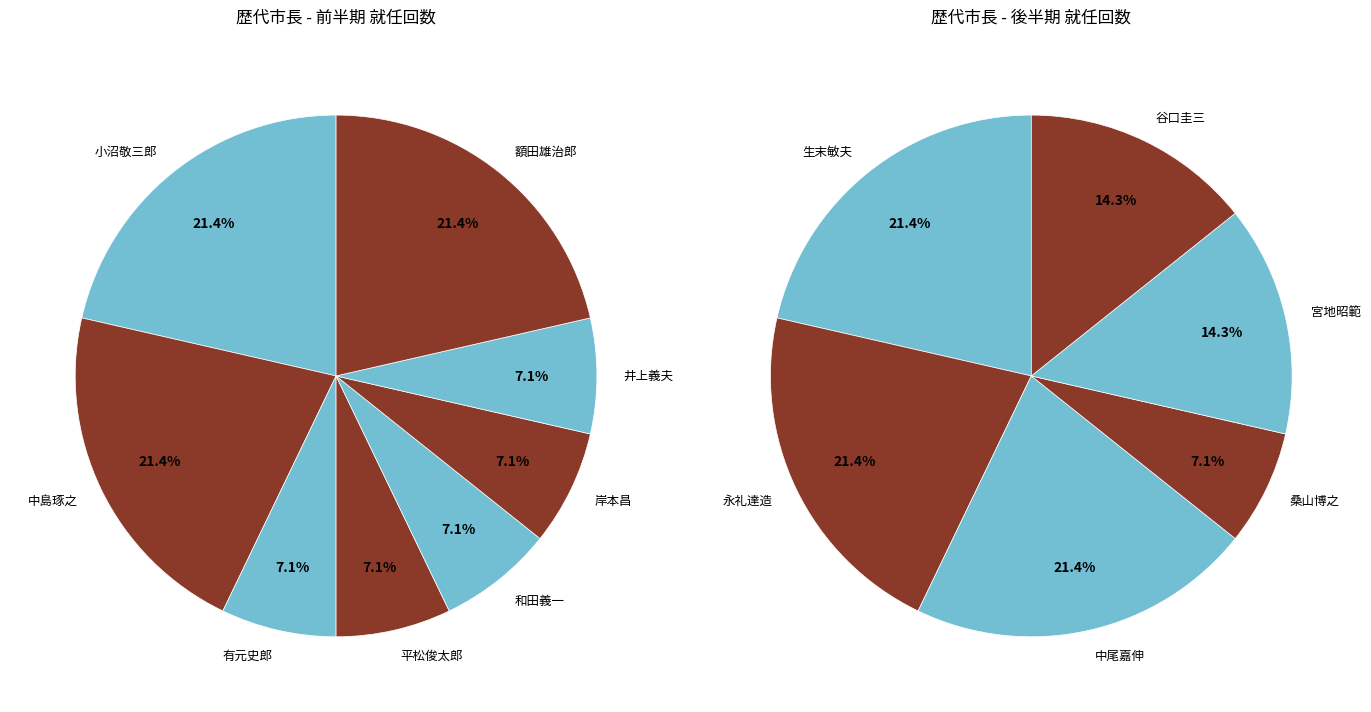

The 岸　本　　昌 slice represents 21% of the pie. True or false?

False